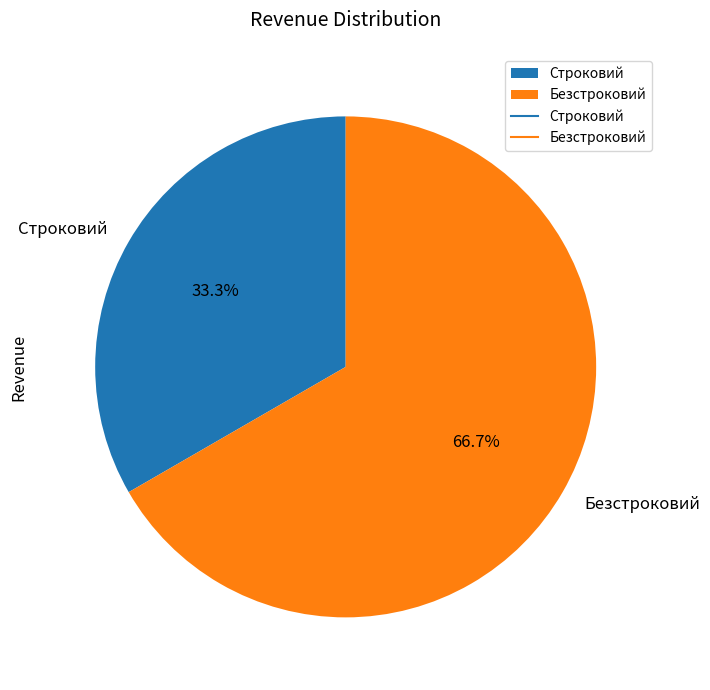

Count the number of slices in the pie.

2